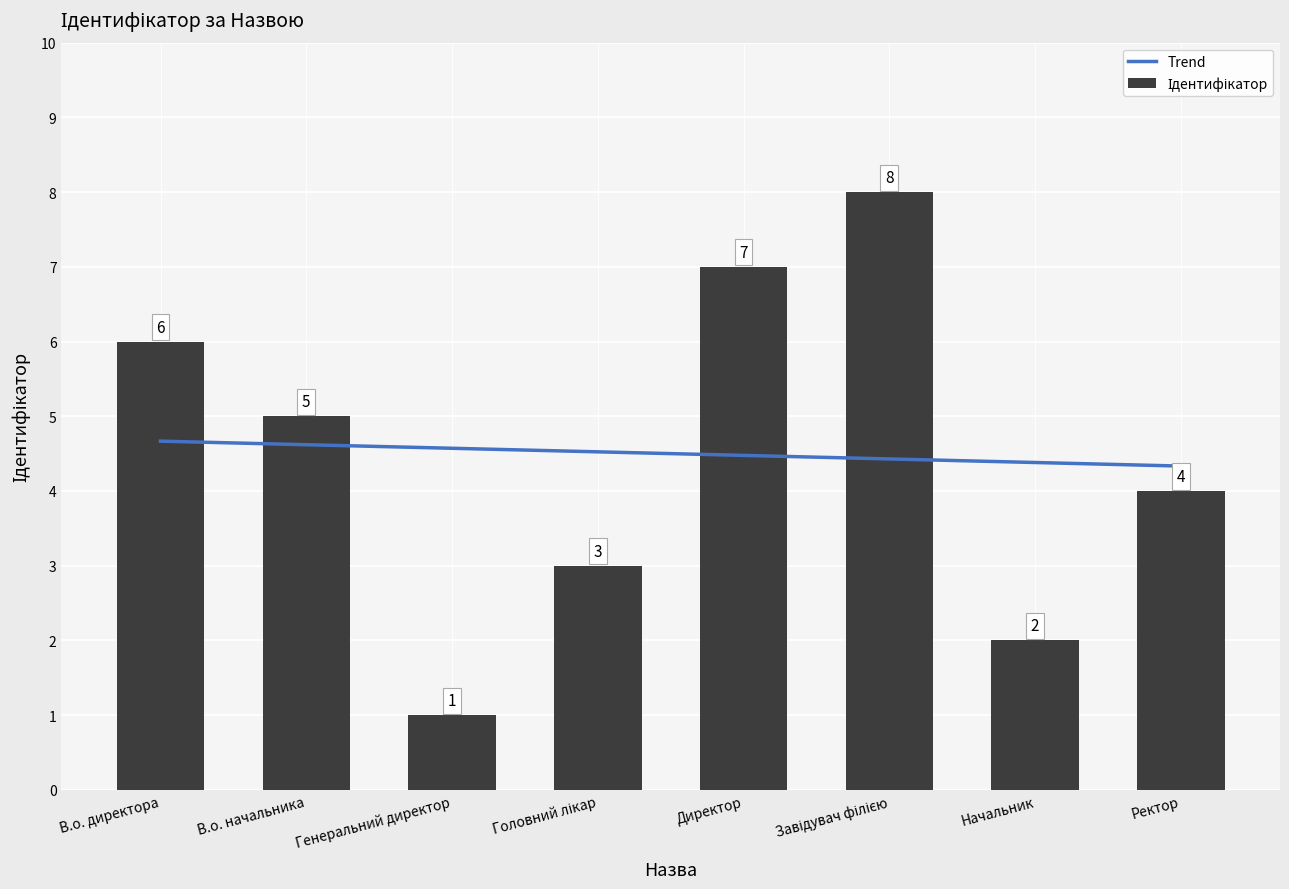

Are the bars grouped side by side (vs. stacked)?

No